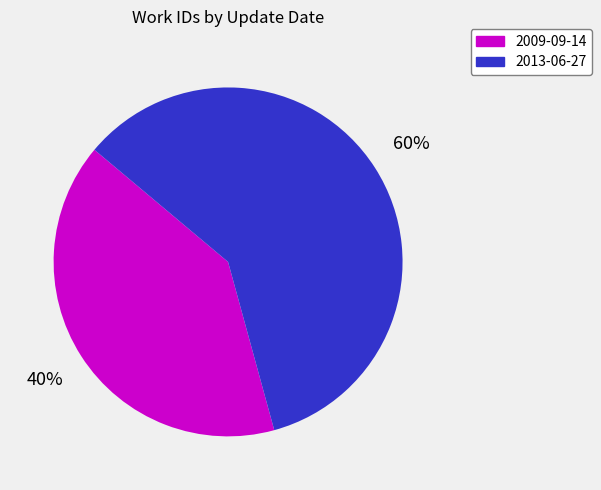

How many segments does this pie chart have?

2